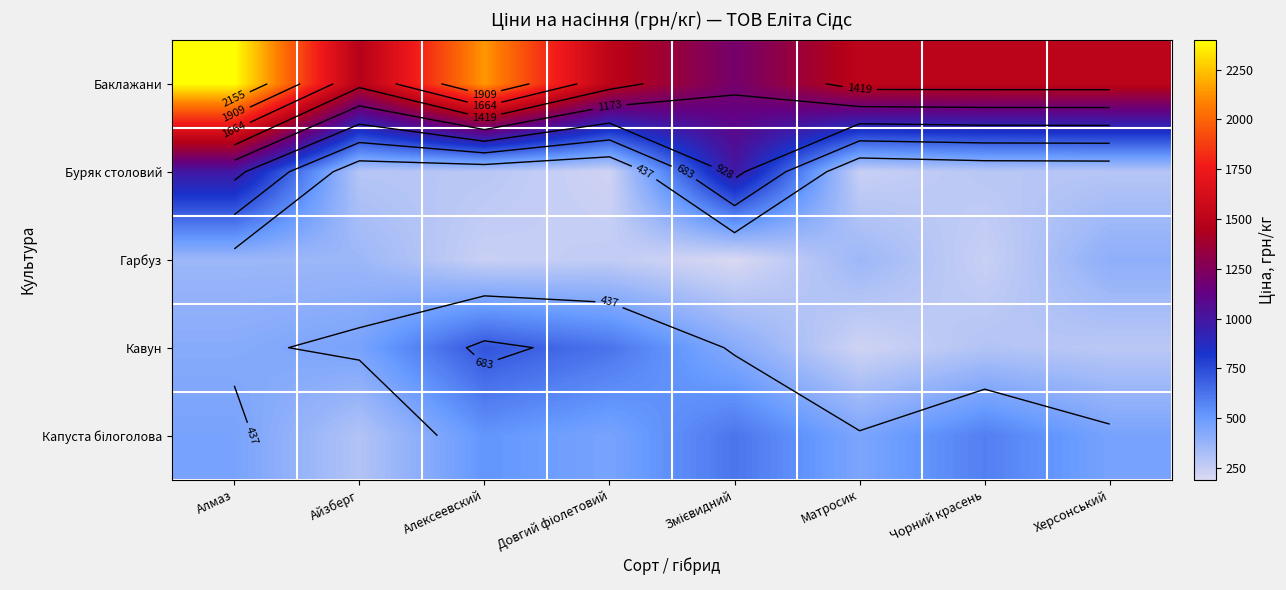

At which label does Буряк столовий first exceed 291?

Алмаз